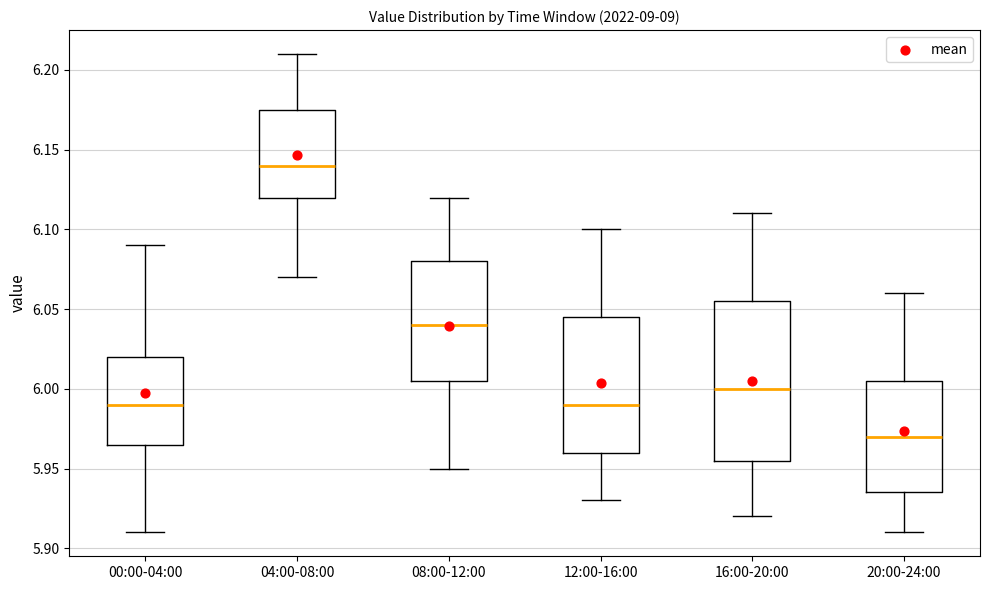

Which box has the lowest median line?

20:00-24:00